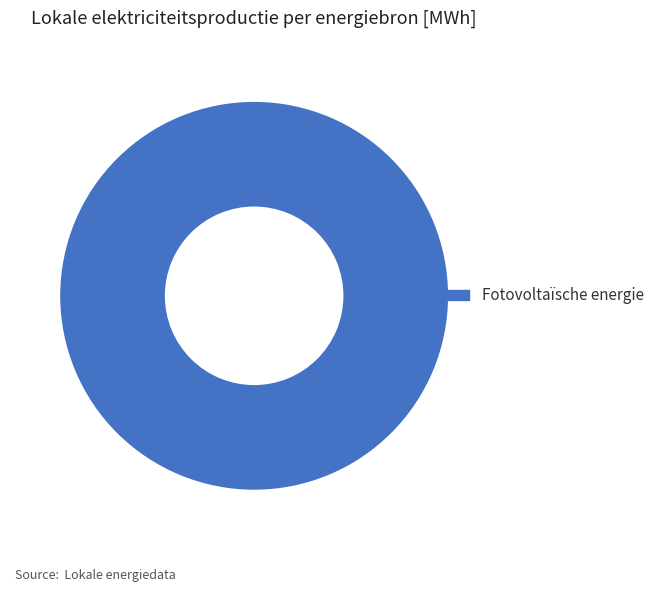

What is the majority slice?

Fotovoltaïsche energie